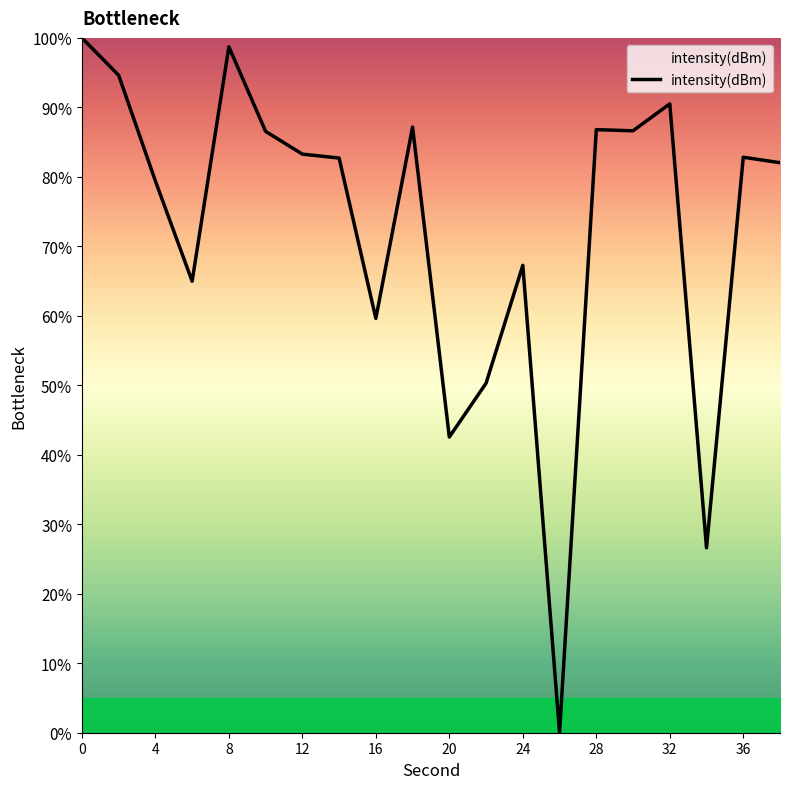

What is the difference between the maximum and minimum values?

100.0